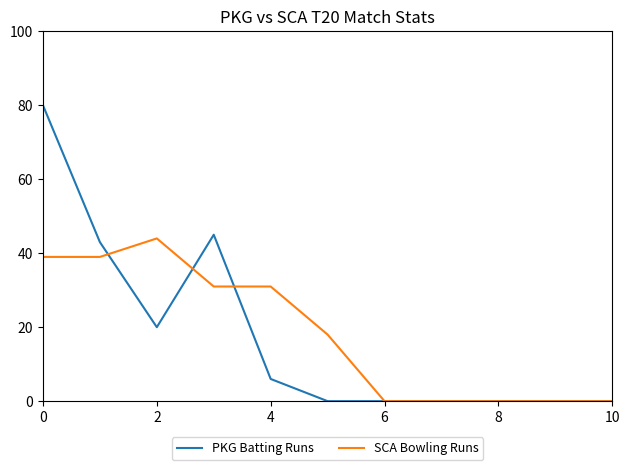

What is the difference between the maximum and minimum values in the PKG Batting Runs series?

80